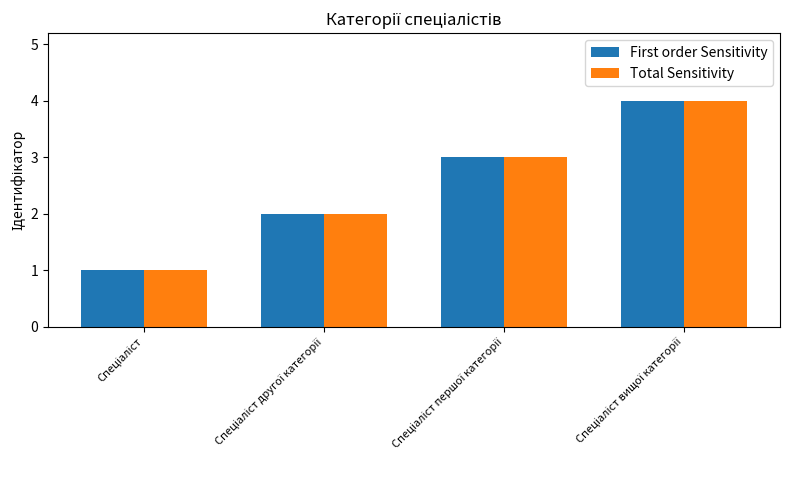

What is the difference between the maximum and minimum values in the Total Sensitivity series?

3